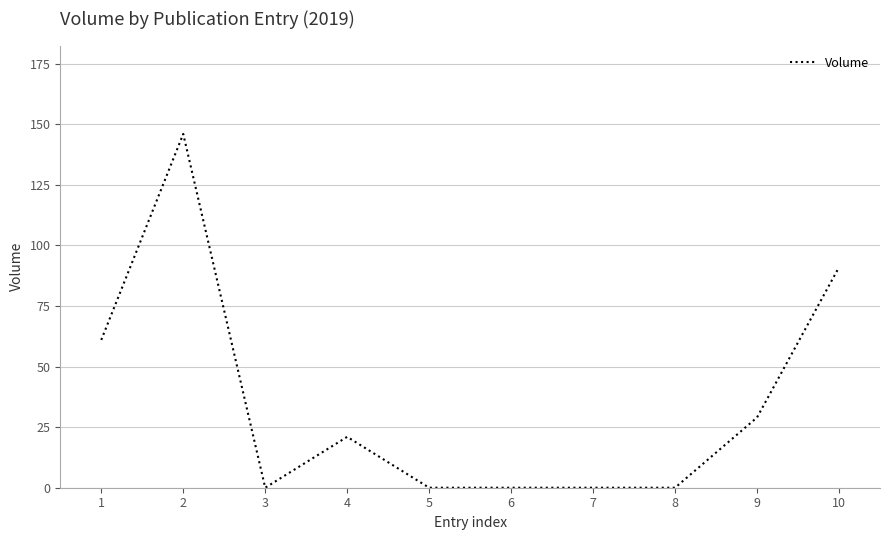

What is the difference between the second highest and minimum values?

91